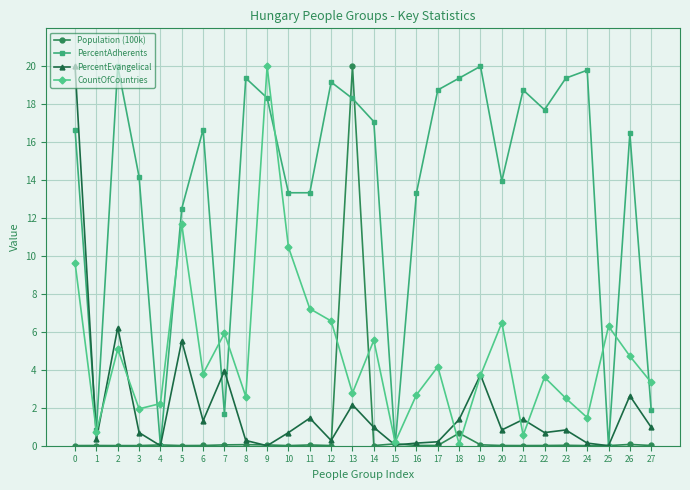

True or false: CountOfCountries has a value of 5.9 at 0.

False